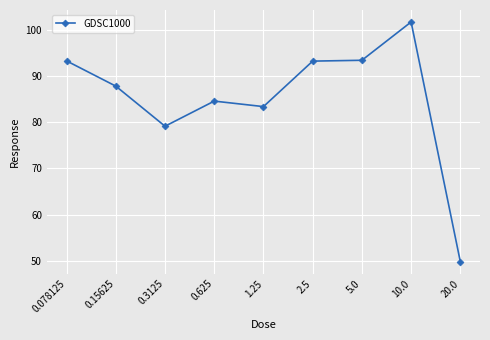

Between 2.5 and 10.0, which is larger?

10.0